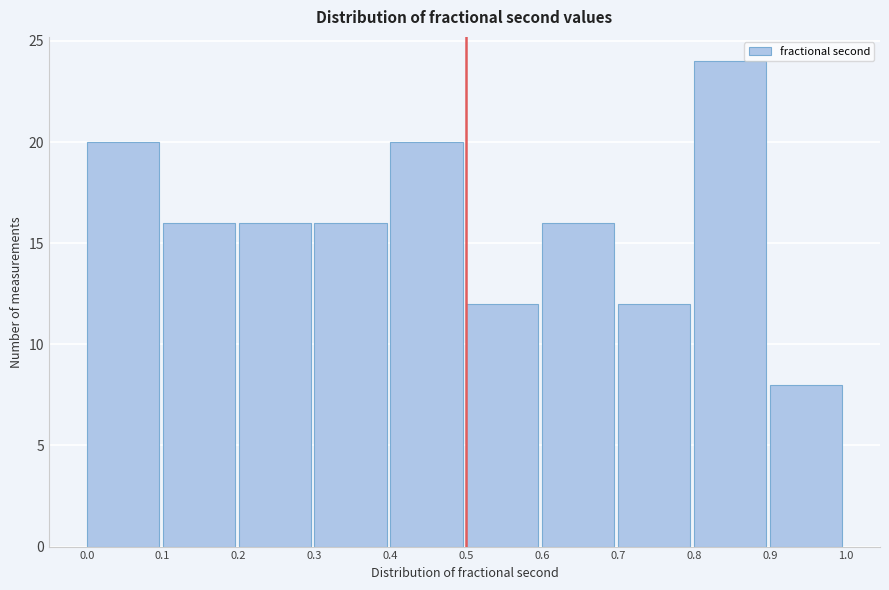

What is the height of the bar covering 0.1 to 0.2 on the x-axis? The values are not printed on the chart, so give them approximately, as read against the axis.

16